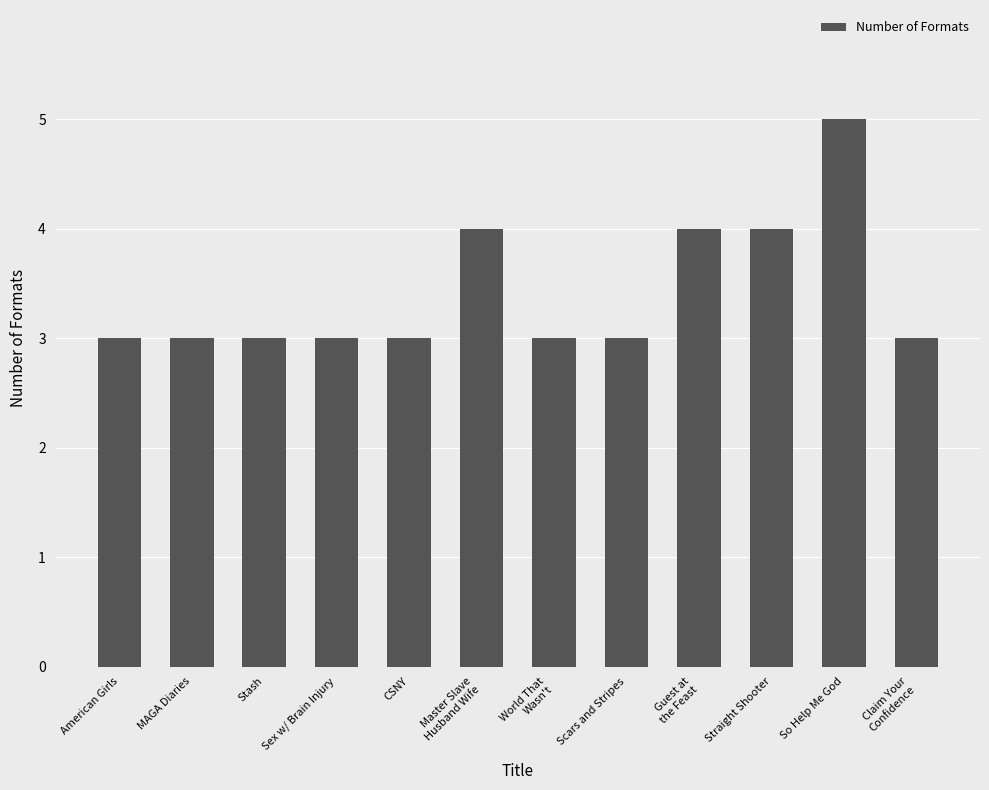

Count the values in the range 3 to 4.

11